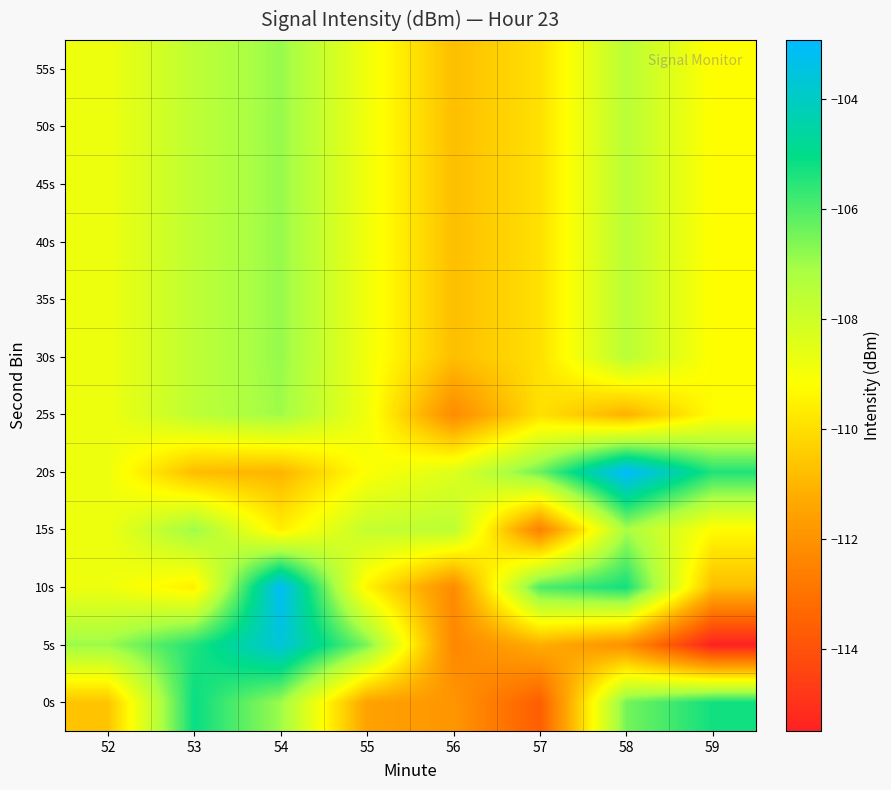

Reading right to left, transcribe all the data shown in this chart.

0s: 59=-105.3	58=-106.5	57=-113.6	56=-111.9	55=-111.5	54=-107.0	53=-105.1	52=-110.7
5s: 59=-115.5	58=-112.1	57=-111.2	56=-112.4	55=-106.5	54=-103.6	53=-105.4	52=-107.0
10s: 59=-110.8	58=-105.3	57=-106.0	56=-112.3	55=-109.5	54=-103.1	53=-109.6	52=-108.8
15s: 59=-109.3	58=-107.1	57=-112.6	56=-107.6	55=-107.8	54=-109.6	53=-106.9	52=-108.8
20s: 59=-105.4	58=-102.9	57=-106.4	56=-108.4	55=-109.1	54=-111.0	53=-110.9	52=-108.8
25s: 59=-109.3	58=-111.1	57=-110.0	56=-112.2	55=-108.9	54=-107.0	53=-107.6	52=-108.8
30s: 59=-109.3	58=-107.5	57=-110.0	56=-110.8	55=-108.9	54=-106.9	53=-107.6	52=-108.8
35s: 59=-109.3	58=-107.5	57=-110.0	56=-110.8	55=-108.9	54=-106.9	53=-107.6	52=-108.8
40s: 59=-109.3	58=-107.5	57=-110.0	56=-110.8	55=-108.9	54=-106.9	53=-107.6	52=-108.8
45s: 59=-109.3	58=-107.5	57=-110.0	56=-110.8	55=-108.9	54=-106.9	53=-107.6	52=-108.8
50s: 59=-109.3	58=-107.5	57=-110.0	56=-110.8	55=-108.9	54=-106.9	53=-107.6	52=-108.8
55s: 59=-109.3	58=-107.5	57=-110.0	56=-110.8	55=-108.9	54=-106.9	53=-107.6	52=-108.8